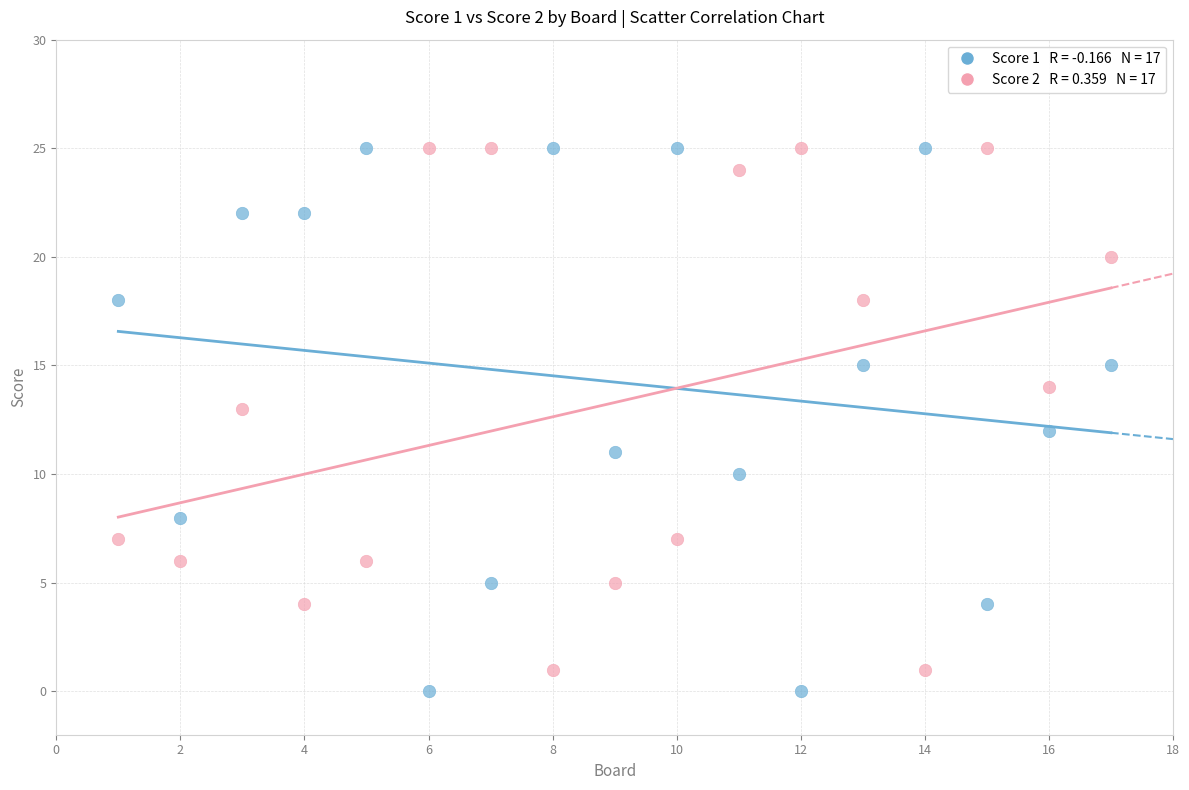

Across all data points, what is the range of X values (max minus min)?

16